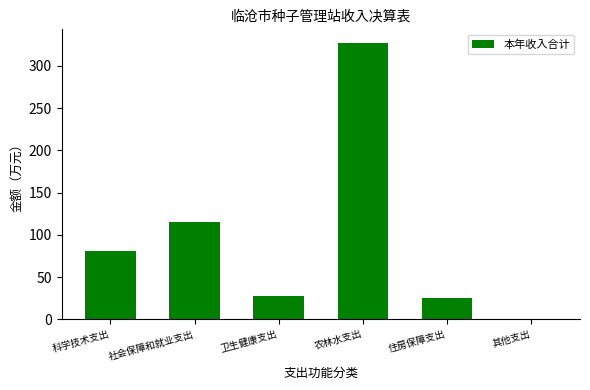

Approximately how many times larger is the value at 卫生健康支出 compared to 科学技术支出?

0.3